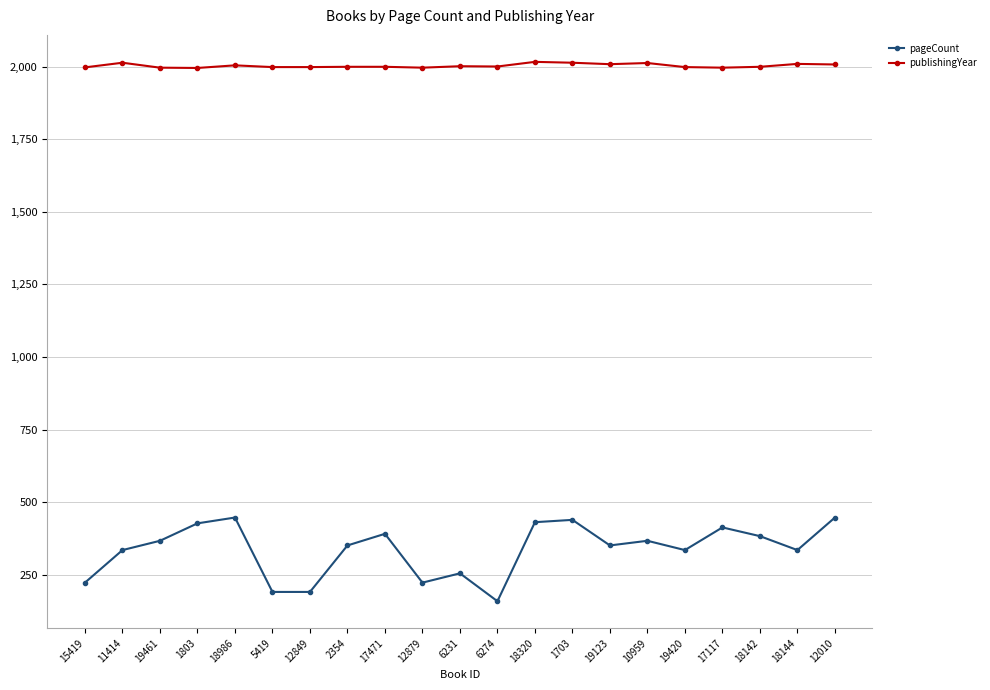

True or false: pageCount has more than 0 points higher than both neighbors.

True